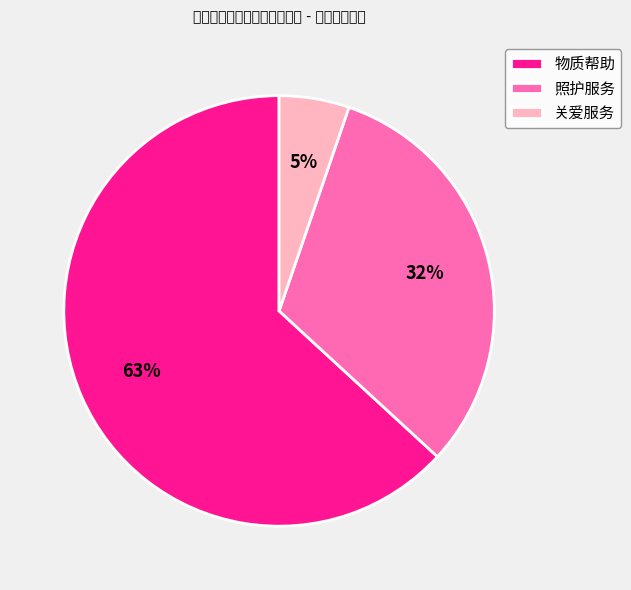

Which category has the biggest portion of the pie?

物质帮助